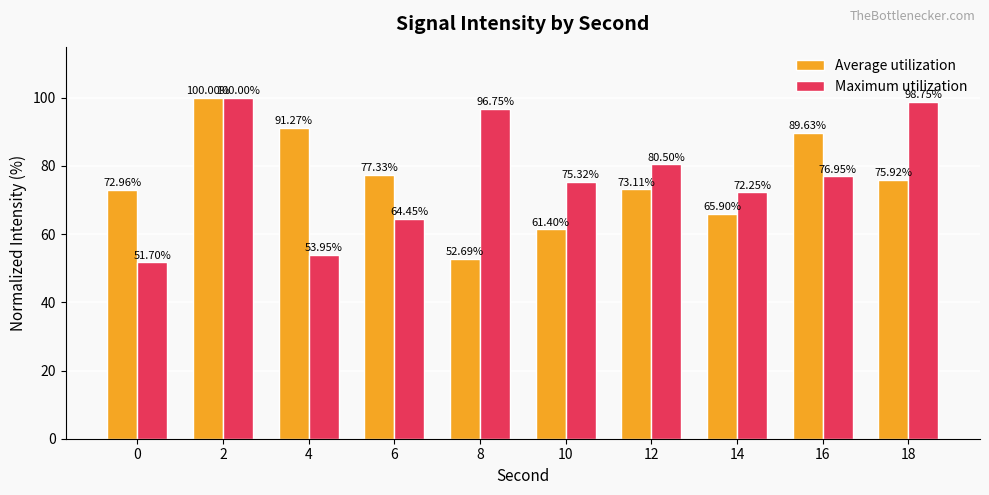

How many bars are there in each group?

2